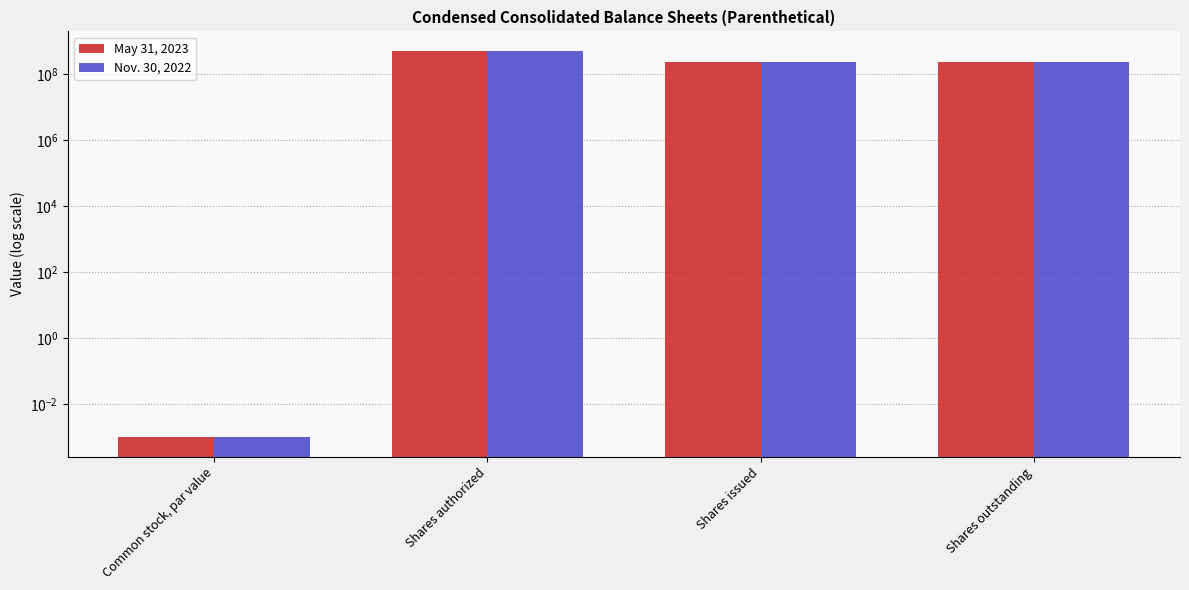

What is the label of the 1st bar from the left?

Common stock, par value